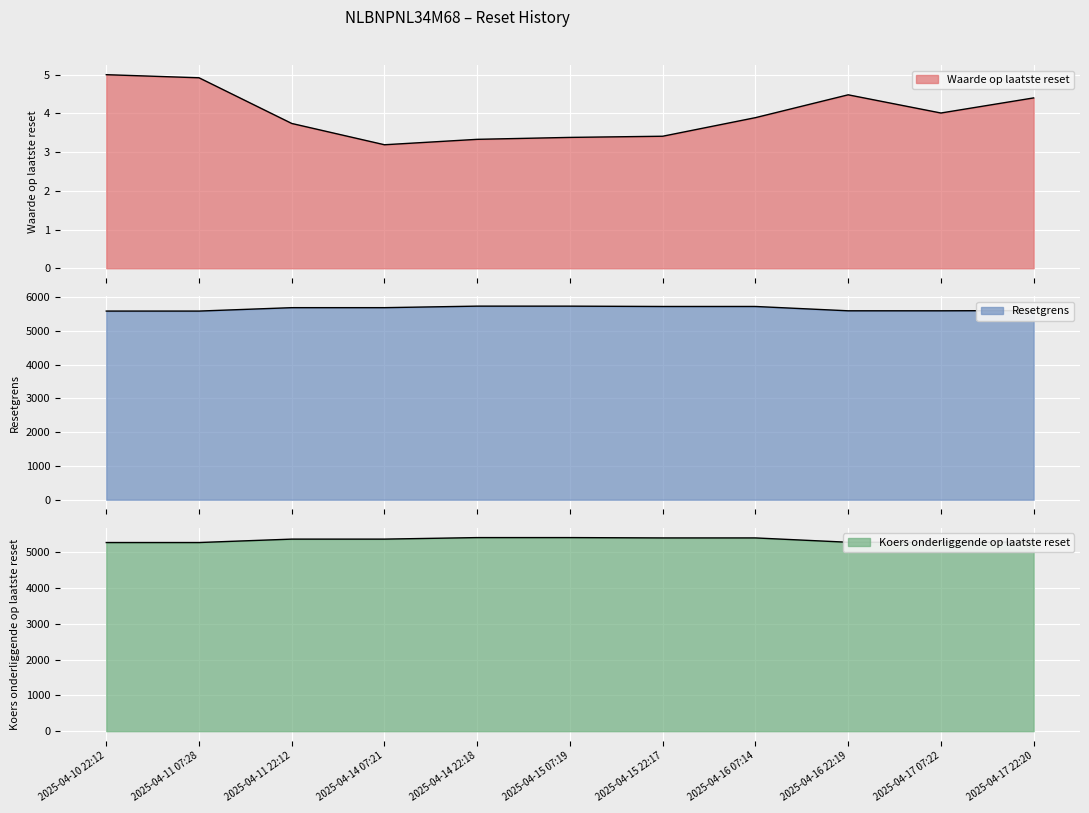

What is the spread (max minus min) of values at 2025-04-10 22:12?

5579.1